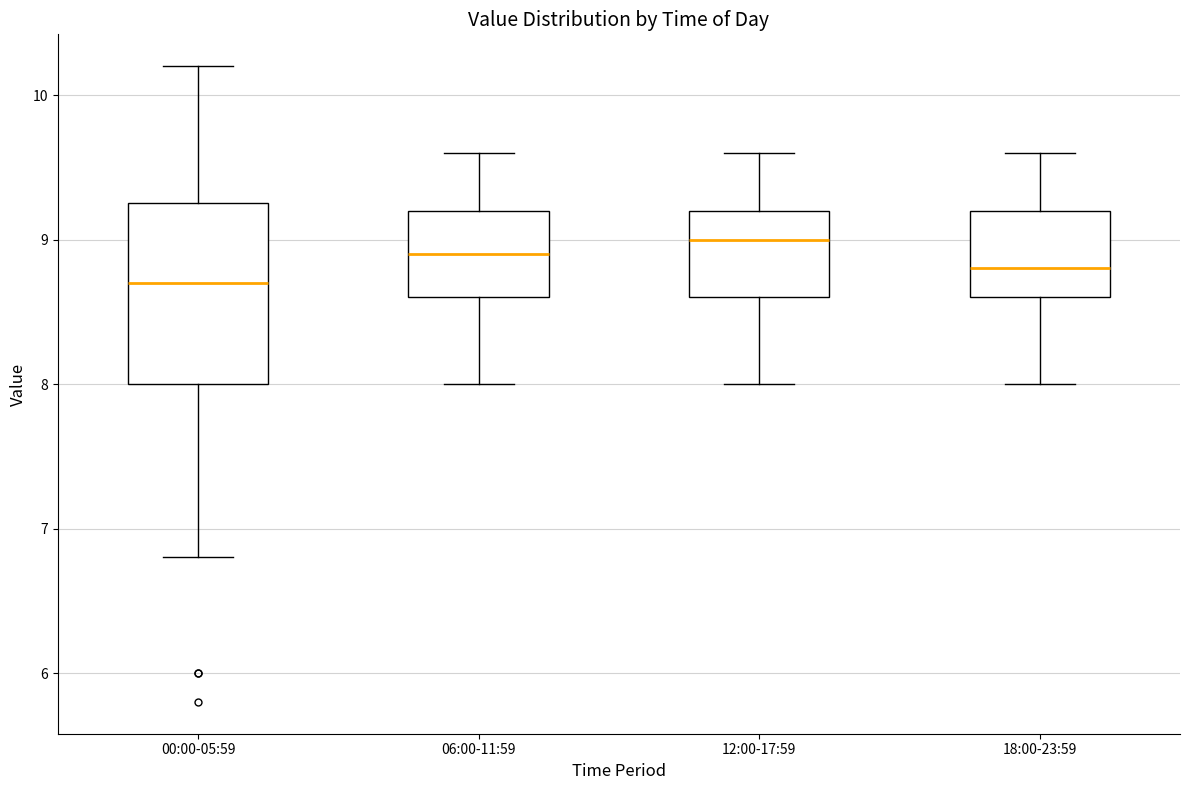

Reading left to right, transcribe this box plot: for each box, give where its median line is, the range the box spans, and where its two whiskers end, as read against the y-axis. The values are not printed on the chart, so give them approximately, as read against the axis.

00:00-05:59: median 8.7, box 8.0 to 9.3, whiskers 6.8 to 10.2
06:00-11:59: median 8.9, box 8.6 to 9.2, whiskers 8.0 to 9.6
12:00-17:59: median 9.0, box 8.6 to 9.2, whiskers 8.0 to 9.6
18:00-23:59: median 8.8, box 8.6 to 9.2, whiskers 8.0 to 9.6